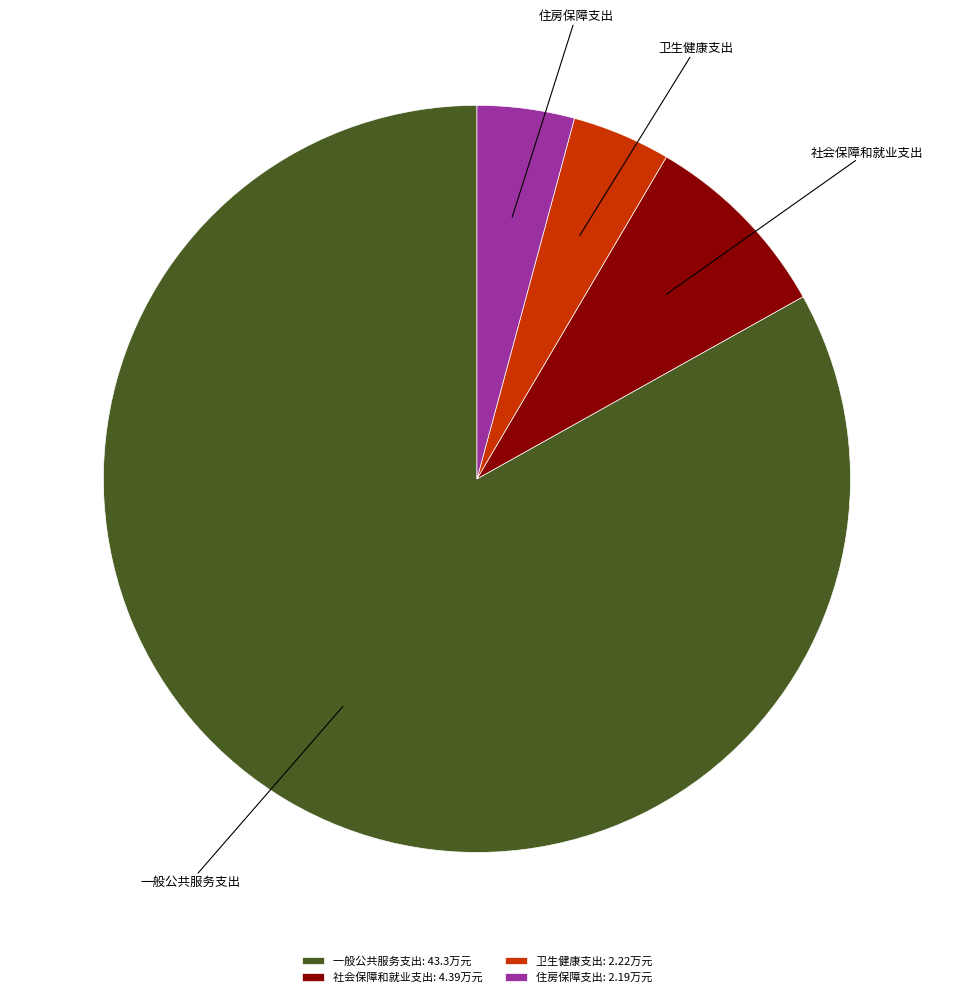

Which slice represents more than half of the pie?

一般公共服务支出